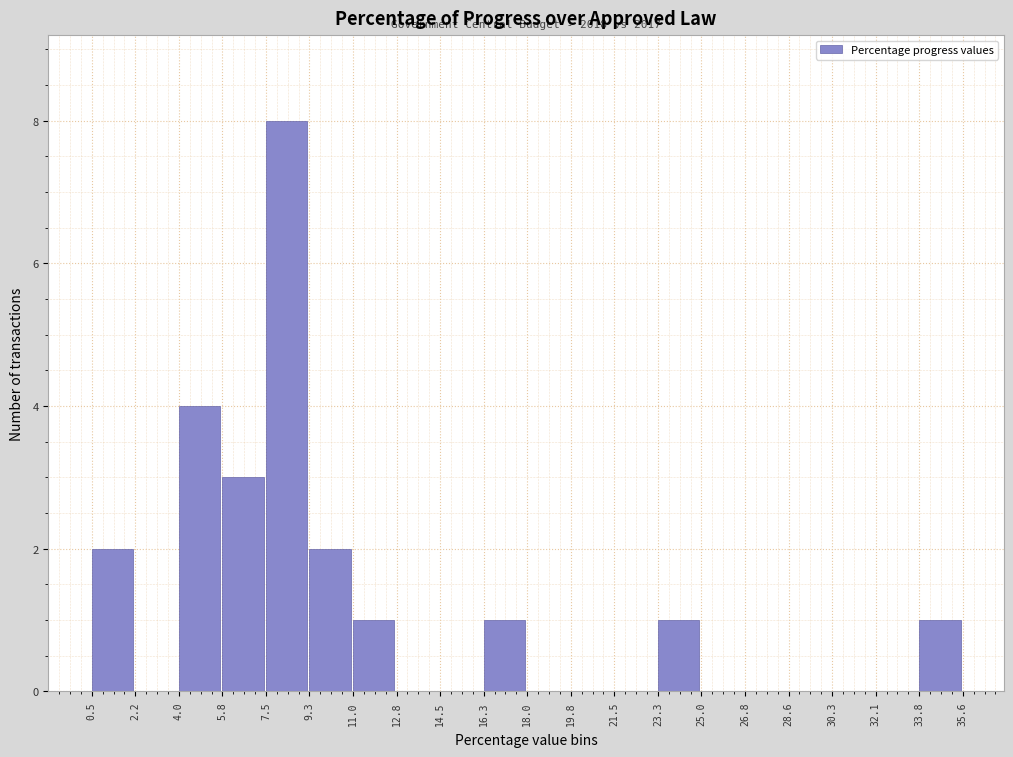

Which range on the x-axis has the tallest bar?

7.5 to 9.3